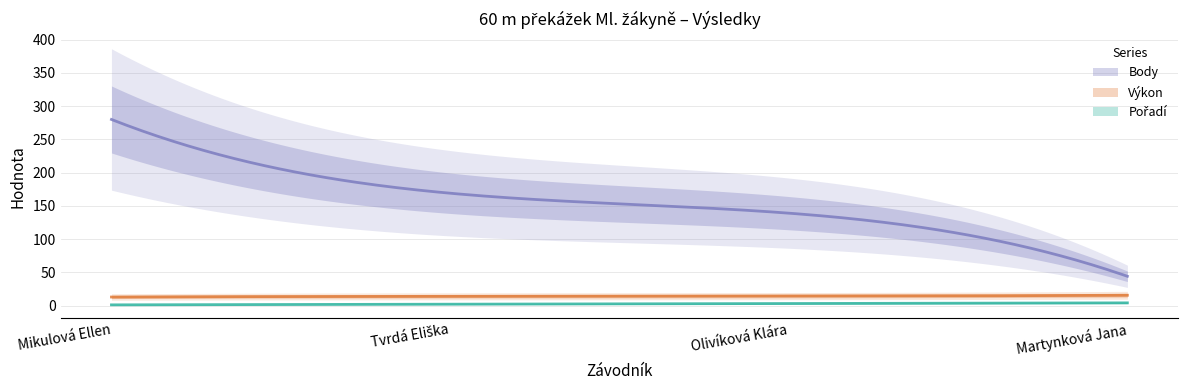

True or false: Pořadí has a value of 1.5 at Olivíková Klára.

False